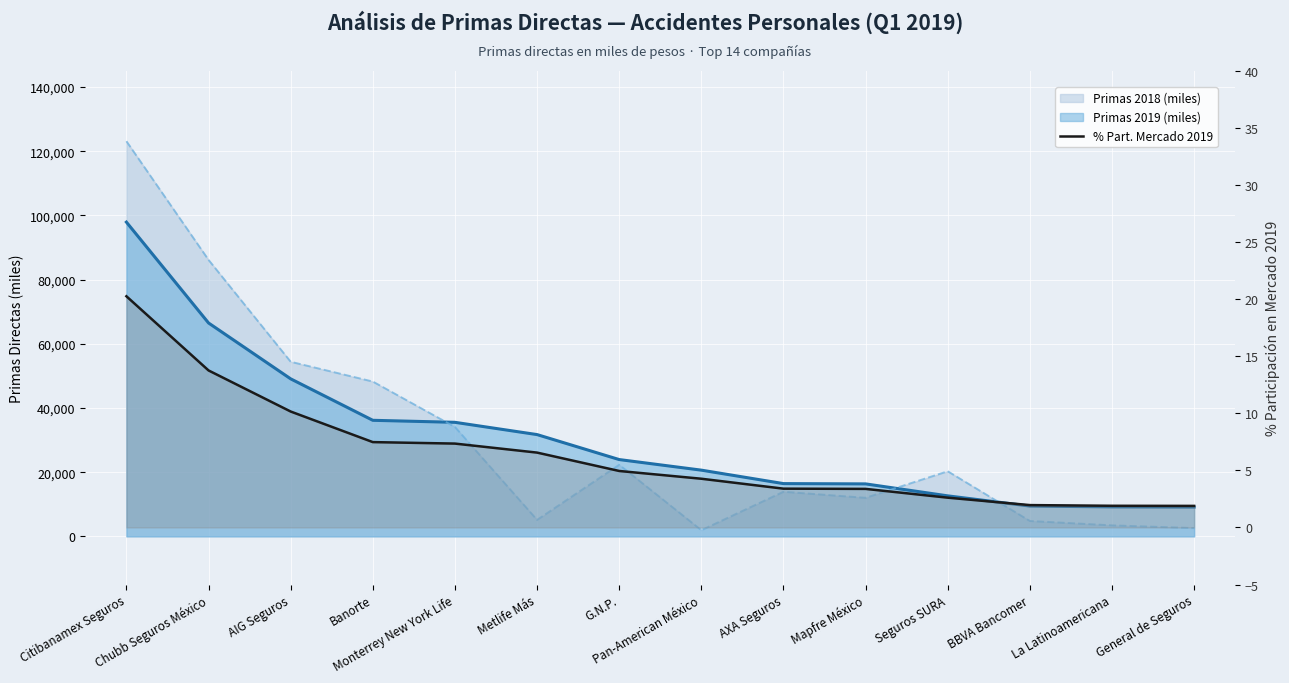

What is the ratio of the value at Mapfre México to the value at Citibanamex Seguros?

0.2